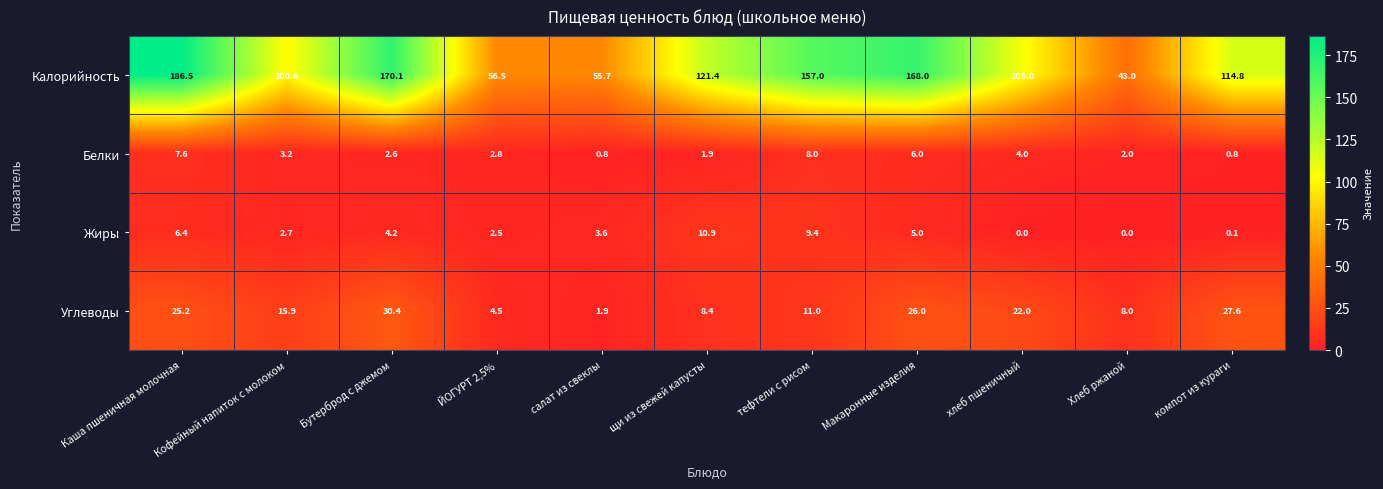

The value of Белки at Хлеб ржаной is 2.7. True or false?

False